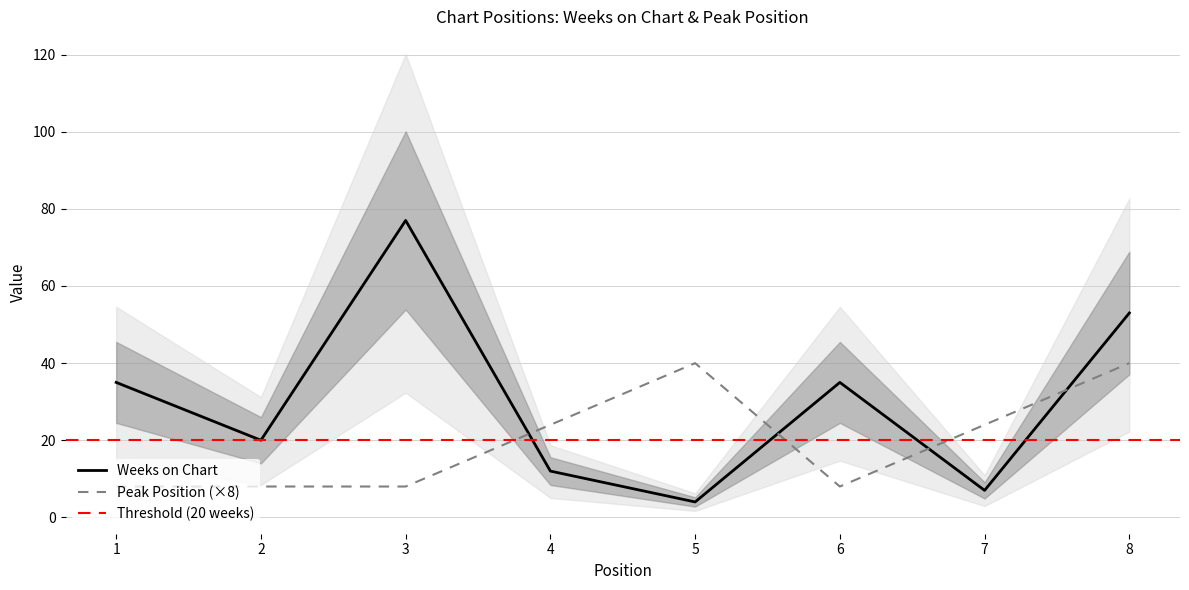

Which category has the highest value in the Peak Position series?

5